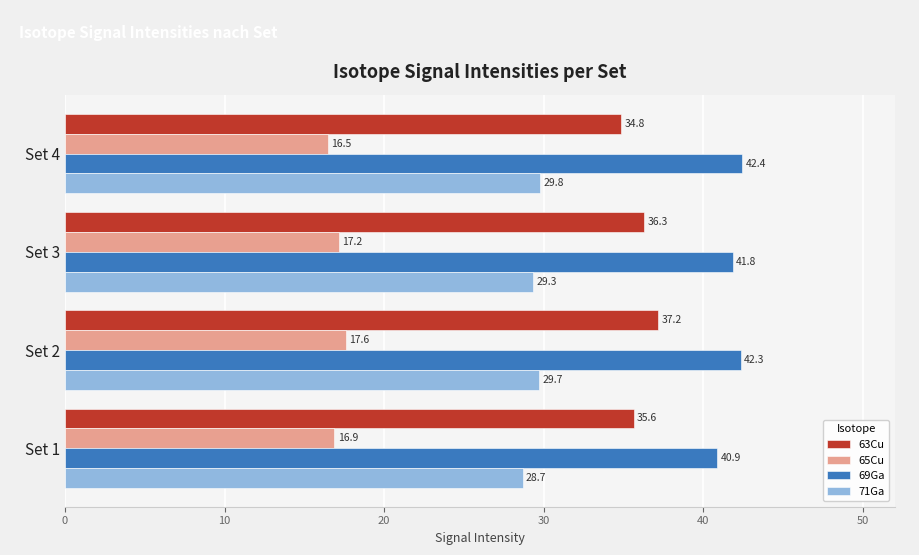

What is the greatest value displayed?

42.4